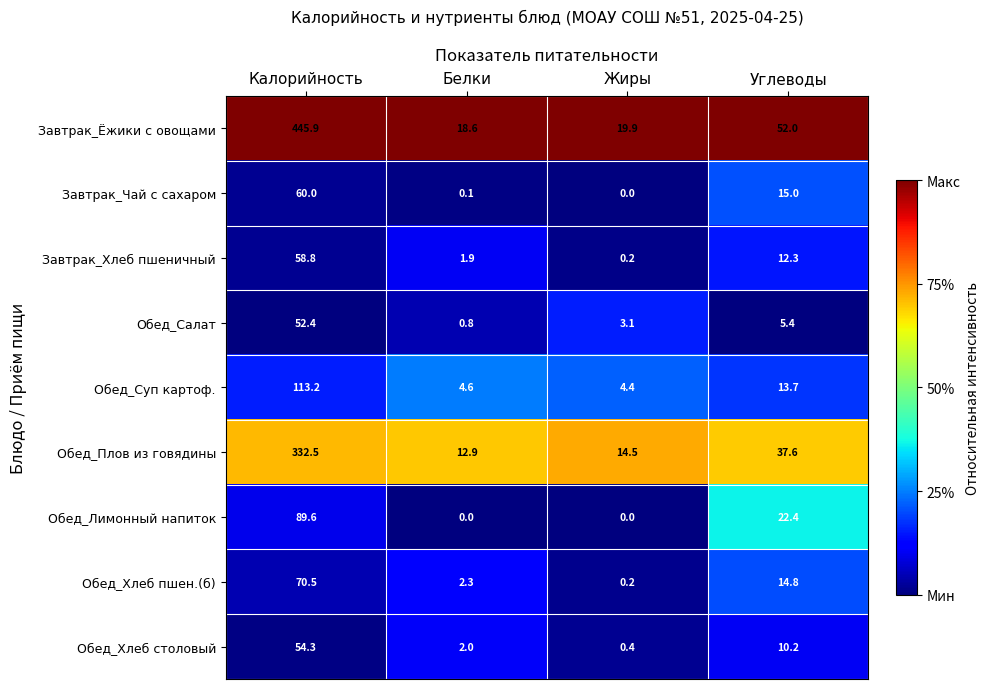

At which category is the sum across all series the highest?

Калорийность